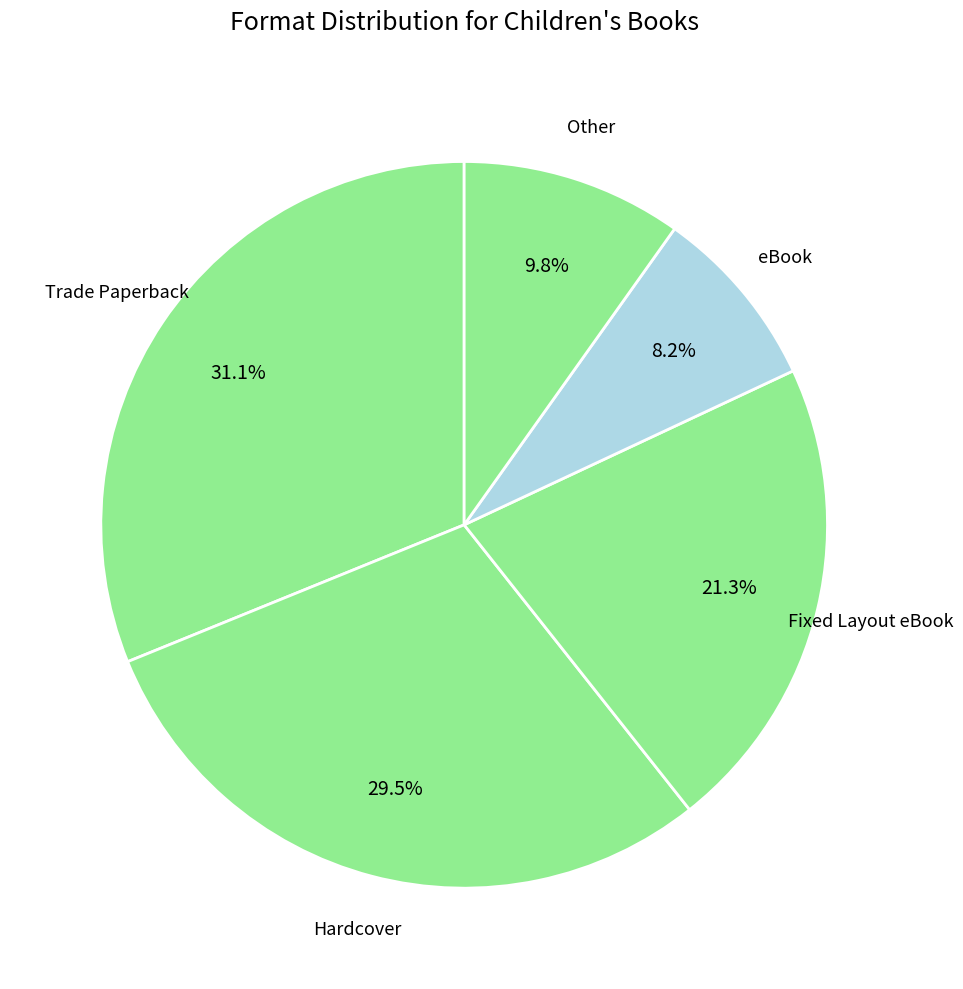

Count the number of slices in the pie.

5